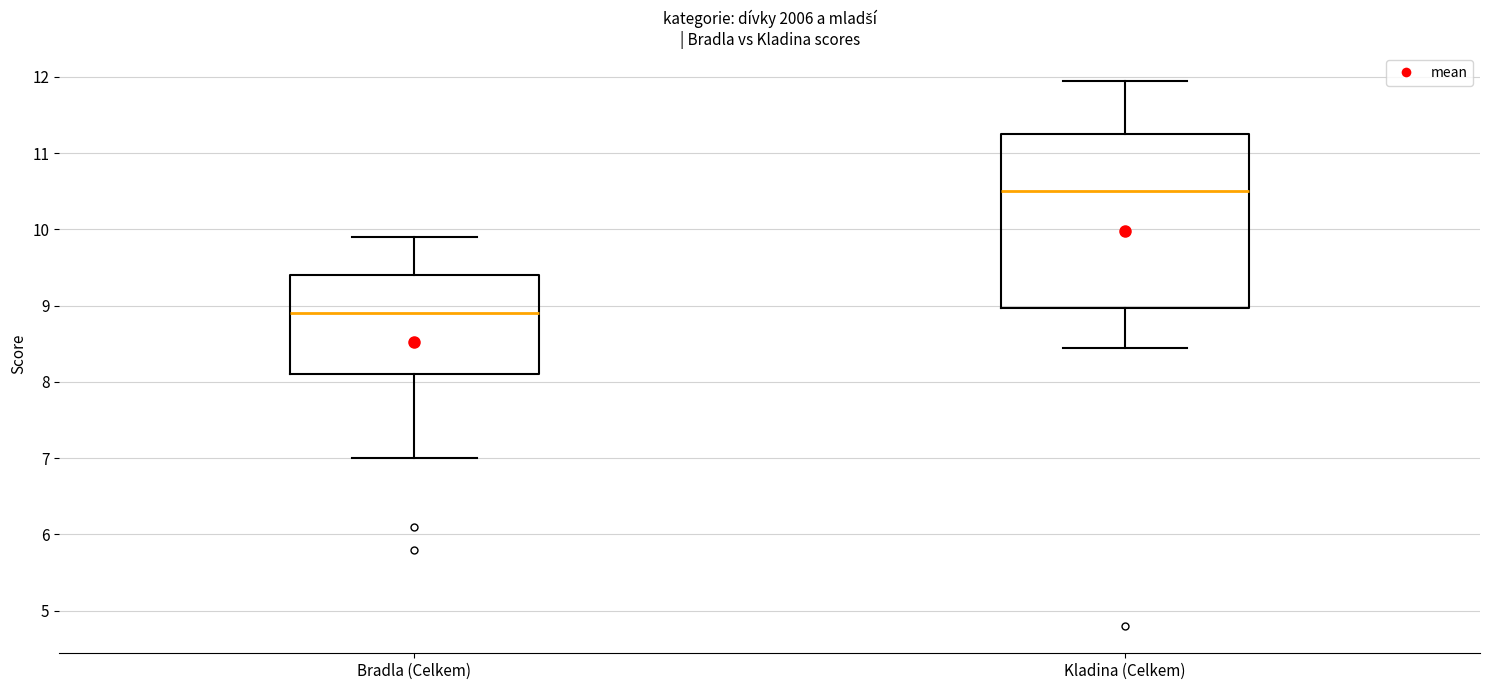

Reading left to right, transcribe this box plot: for each box, give where its median line is, the range the box spans, and where its two whiskers end, as read against the y-axis. The values are not printed on the chart, so give them approximately, as read against the axis.

Bradla (Celkem): median 8.9, box 8.1 to 9.4, whiskers 7.0 to 9.9
Kladina (Celkem): median 10.5, box 9.0 to 11.3, whiskers 8.5 to 12.0